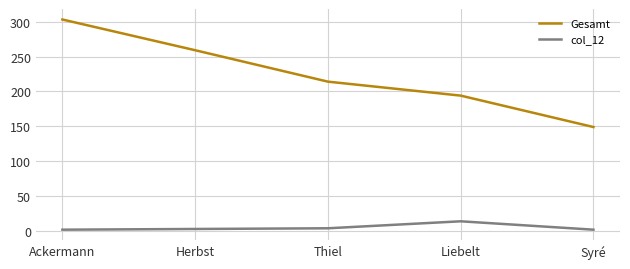

At which category is the sum across all series the highest?

Ackermann